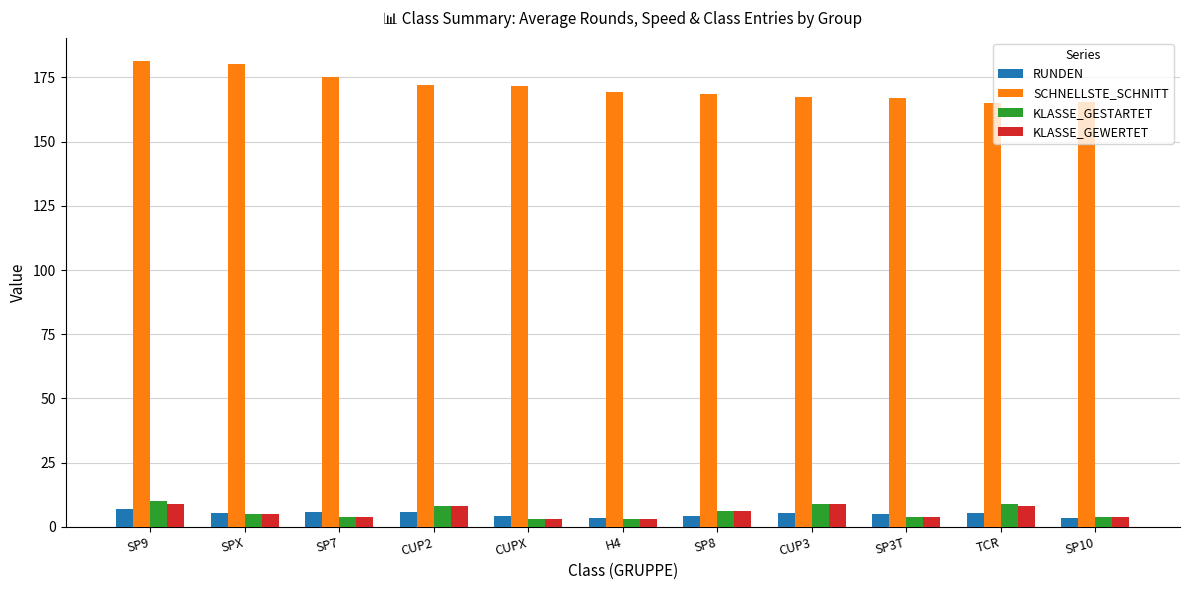

At how many categories does at least one series exceed 120?

11